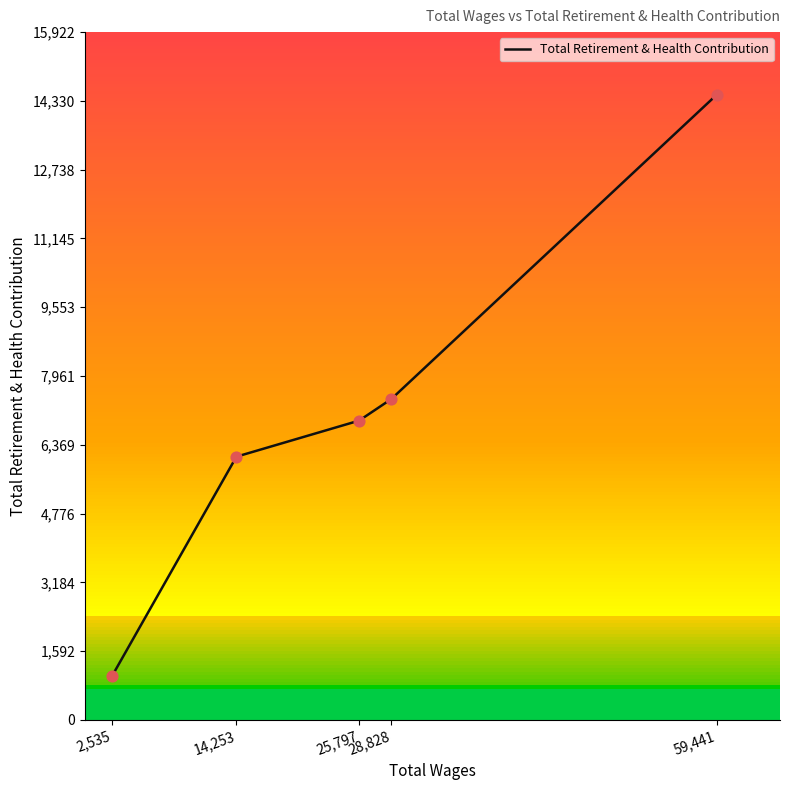

What is the change in value from 28,828 to 59,441?

+7045